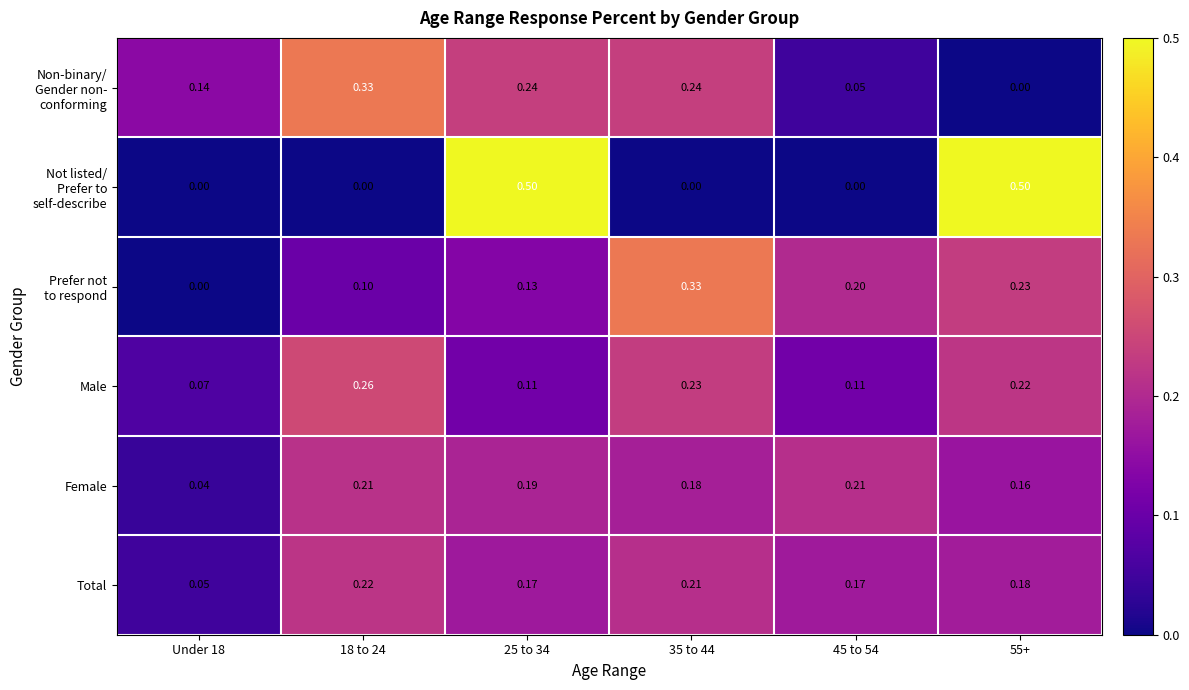

How many distinct data groups are displayed?

6